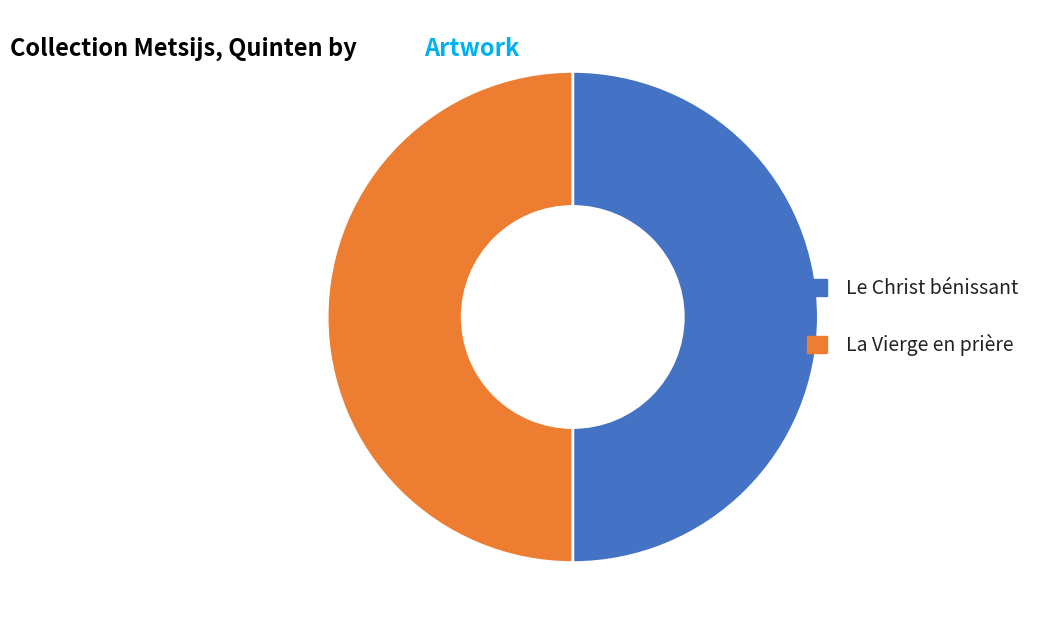

Do La Vierge en prière and Le Christ bénissant together represent more than half of the pie?

Yes